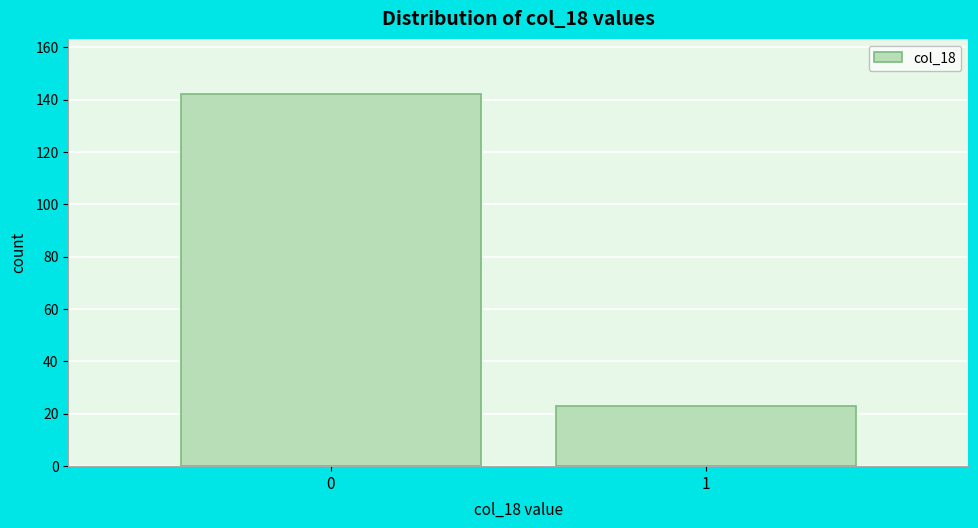

Reading right to left, what are all the values shown in this chart?

1=23	0=142